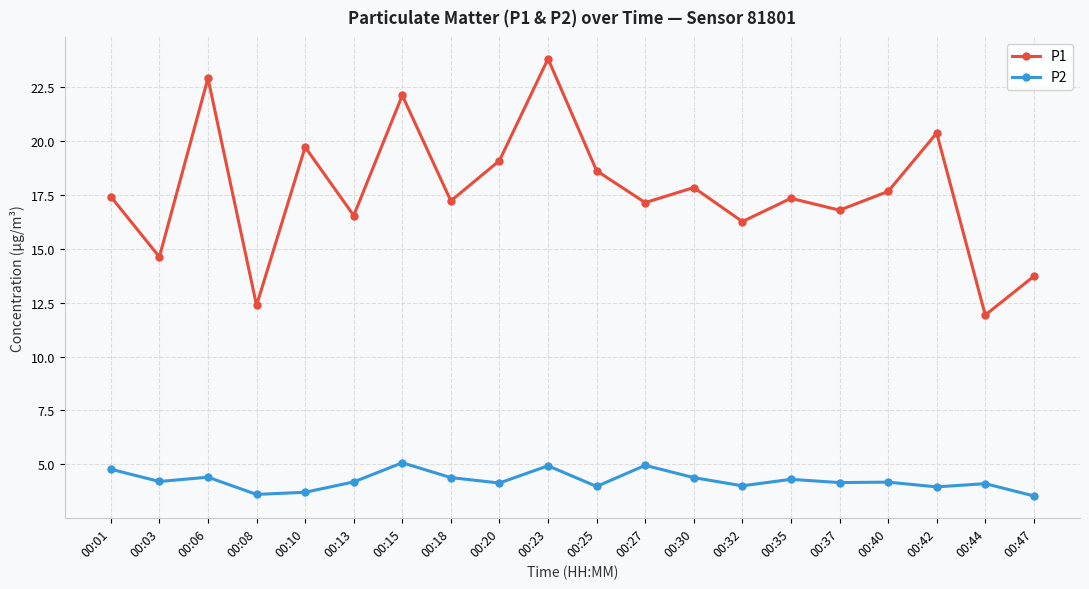

True or false: P2 and P1 cross at least once.

False